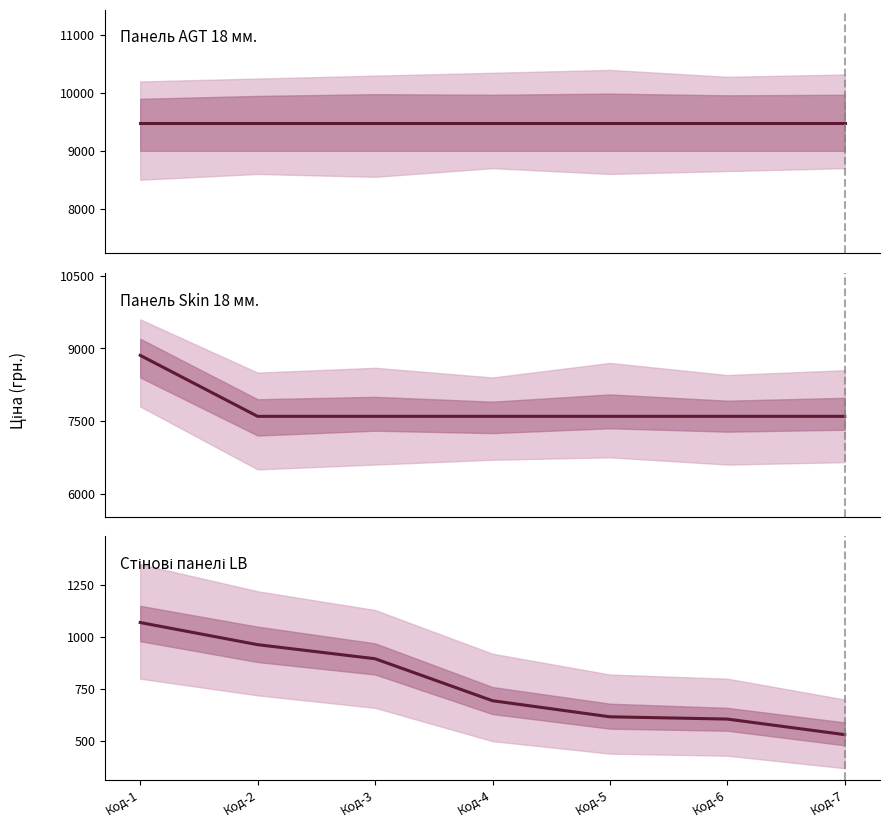

The value of Стінові панелі LB at Код-6 is 606.1. True or false?

True